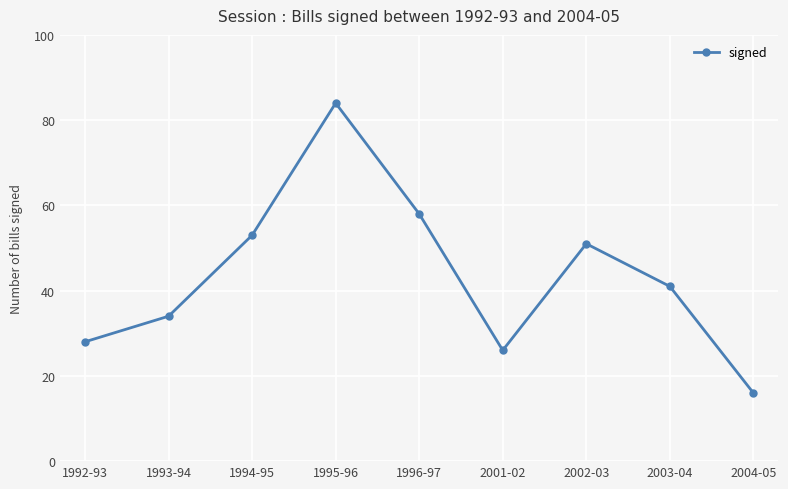

Reading left to right, transcribe all the data shown in this chart.

28	34	53	84	58	26	51	41	16